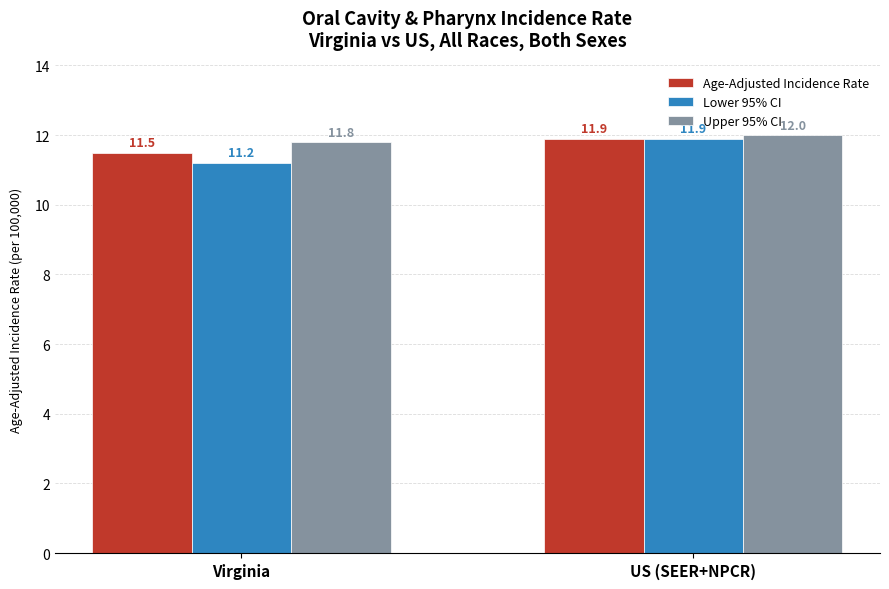

What is the sum of all Age-Adjusted Incidence Rate values?

23.4